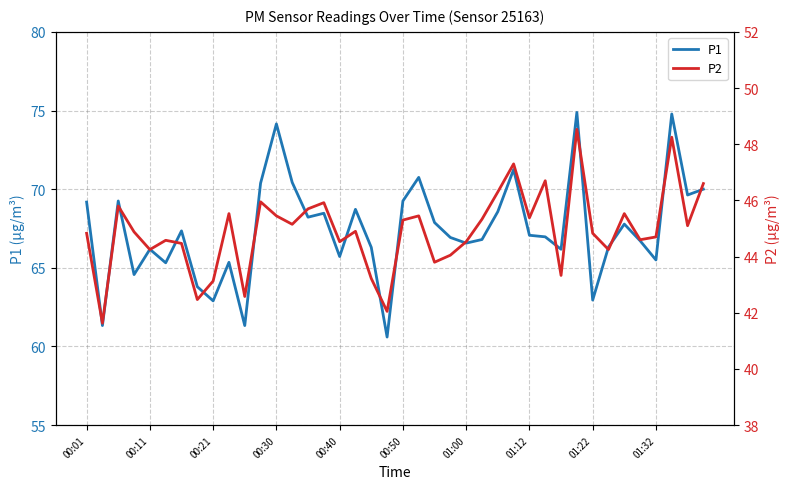

What is the lowest value of the P1 series?

60.6